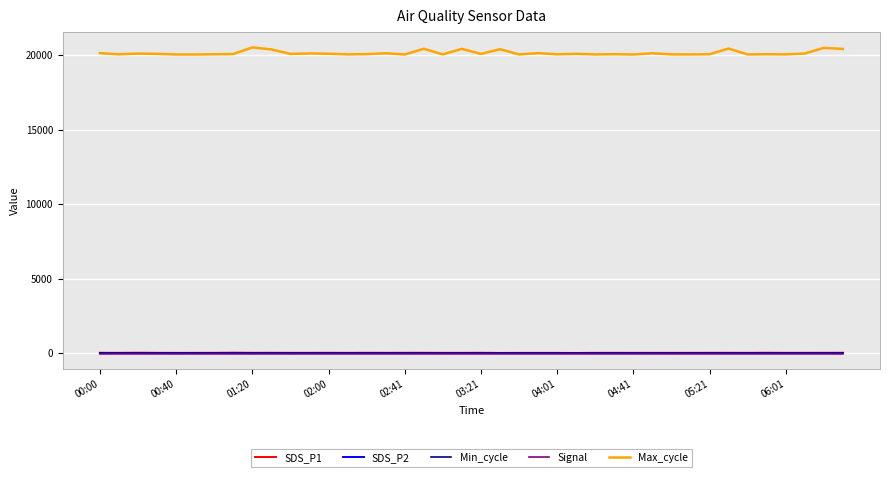

Which series has the widest spread of values?

Max_cycle